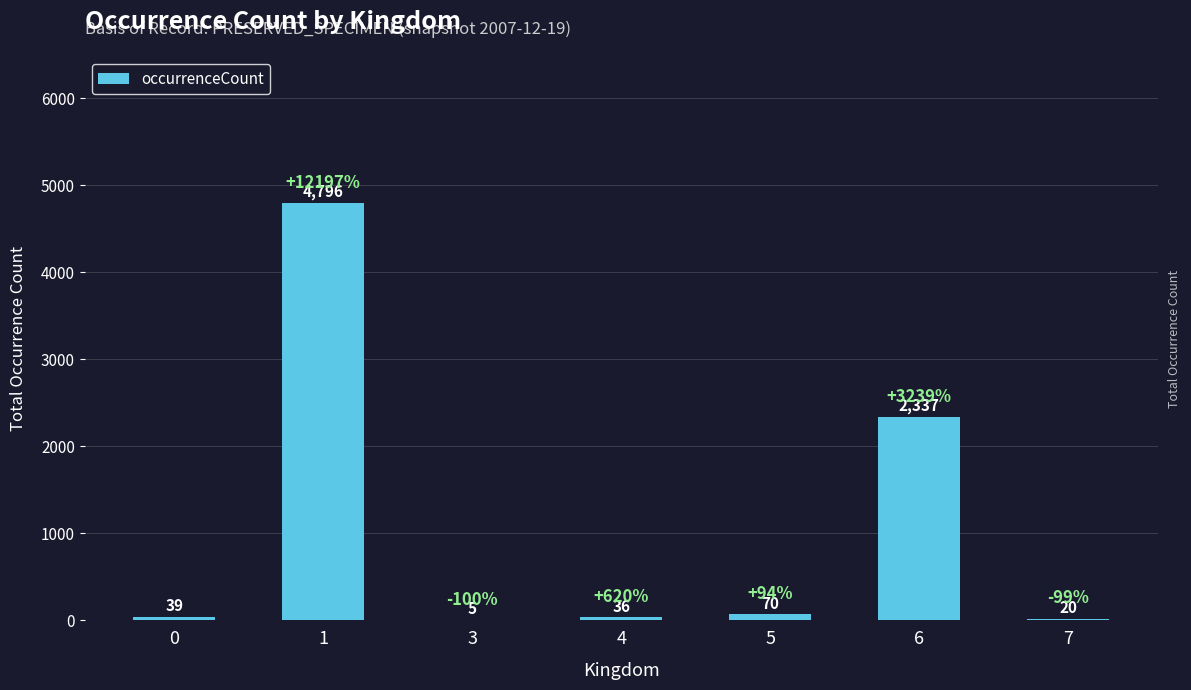

What value does the data have at 1, to the nearest 10?

4800